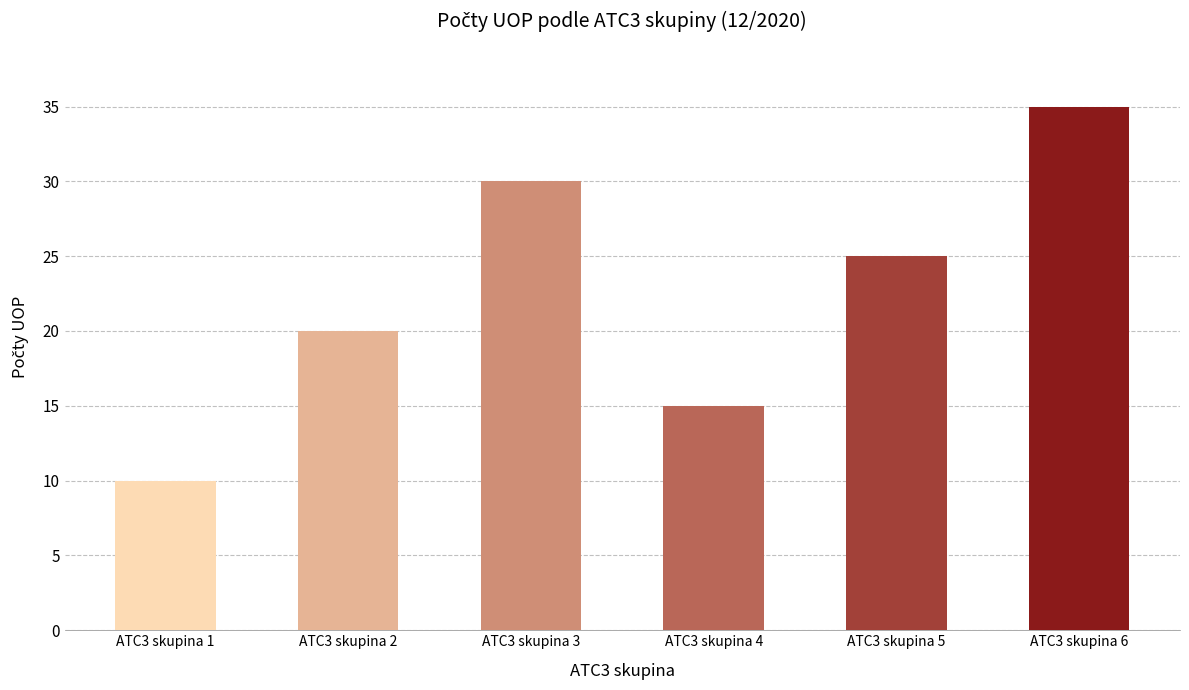

What is the change in value from ATC3 skupina 1 to ATC3 skupina 4?

+5